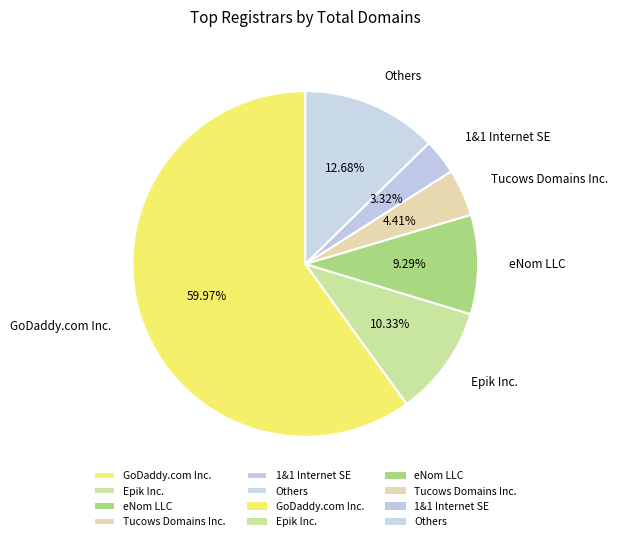

Which category has the biggest portion of the pie?

GoDaddy.com Inc.